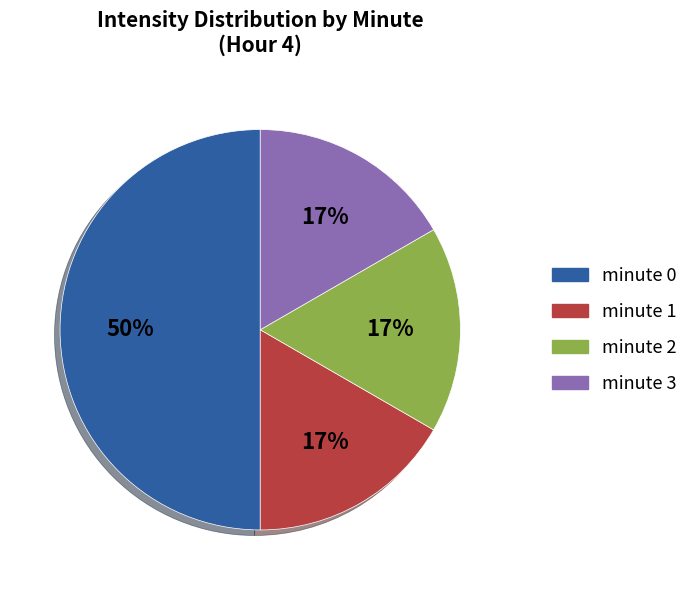

Between minute 2 and minute 0, which is larger?

minute 0